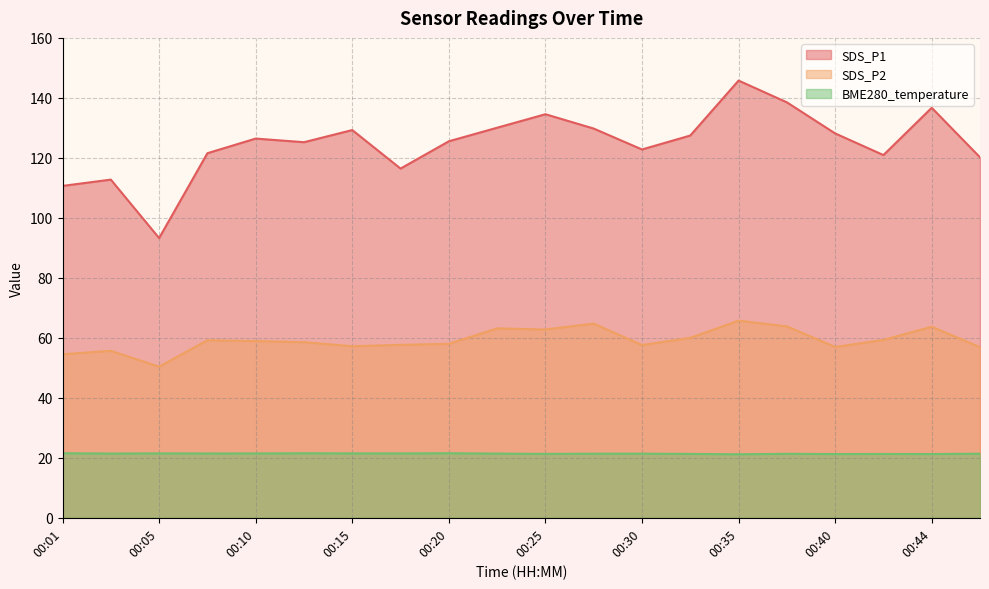

How many data points does each series have?

20